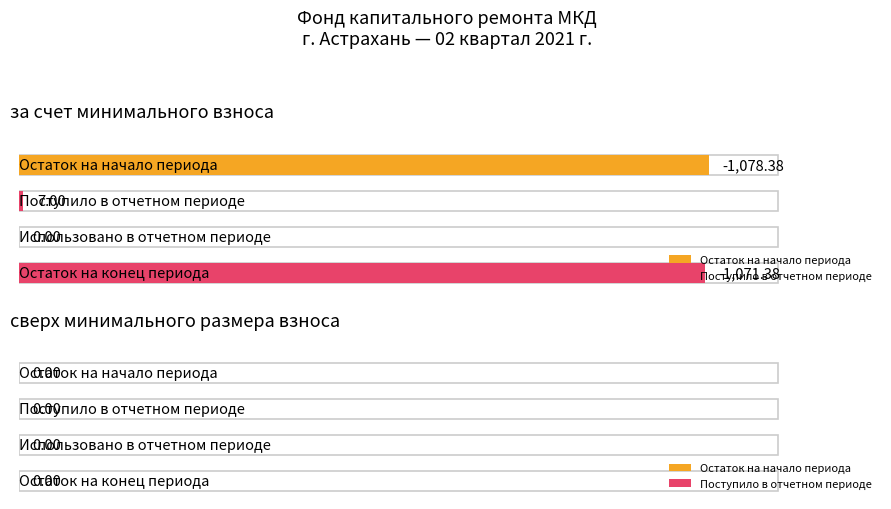

Where does the за счет минимального взноса series first go above -1071?

Поступило в отчетном периоде